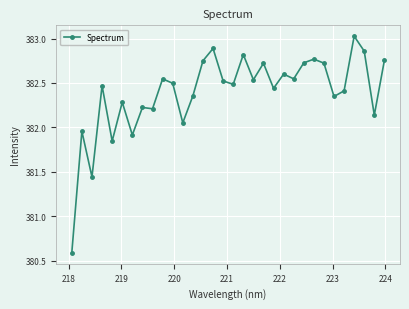

What is the sum of all values?

12236.5